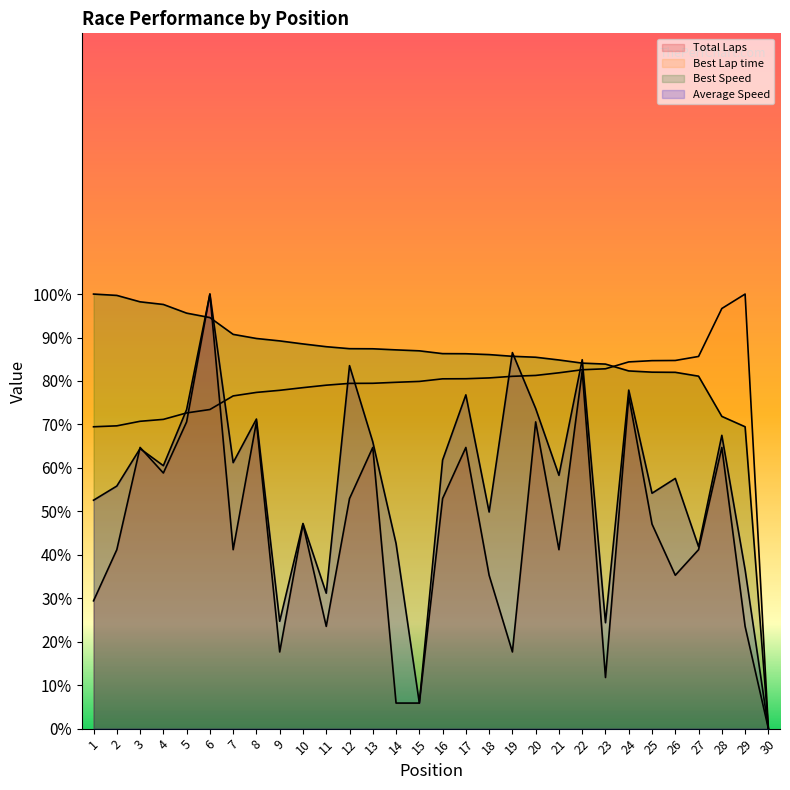

How many lines are shown in the chart?

4